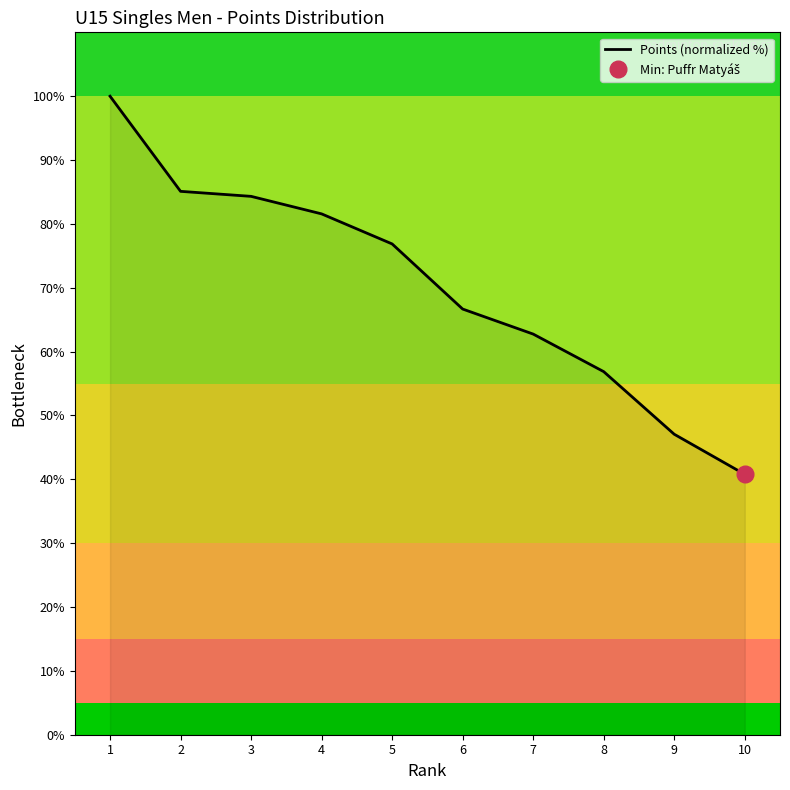

What is the difference between the values at 5 and 8?

20.0